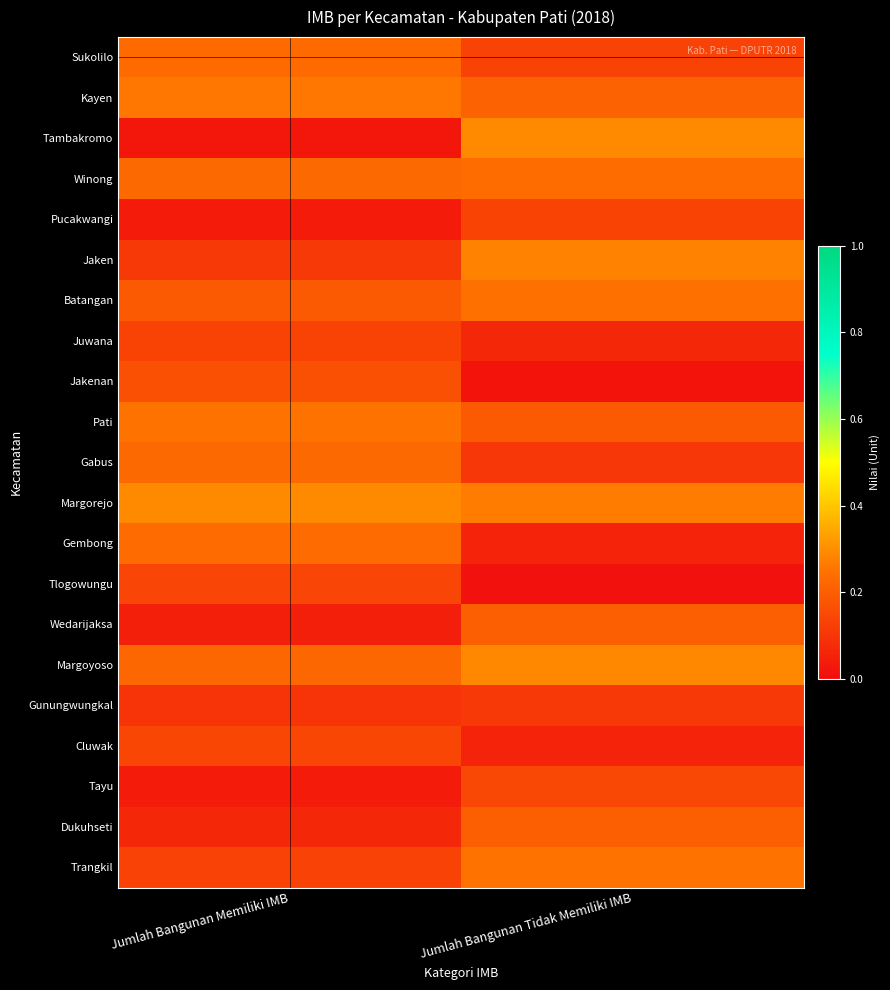

List the series in order of their peak value, lowest first.

Gunungwungkal, Juwana, Pucakwangi, Tlogowungu, Cluwak, Tayu, Jakenan, Dukuhseti, Wedarijaksa, Gabus, Sukolilo, Gembong, Winong, Batangan, Pati, Trangkil, Kayen, Jaken, Margoyoso, Margorejo, Tambakromo